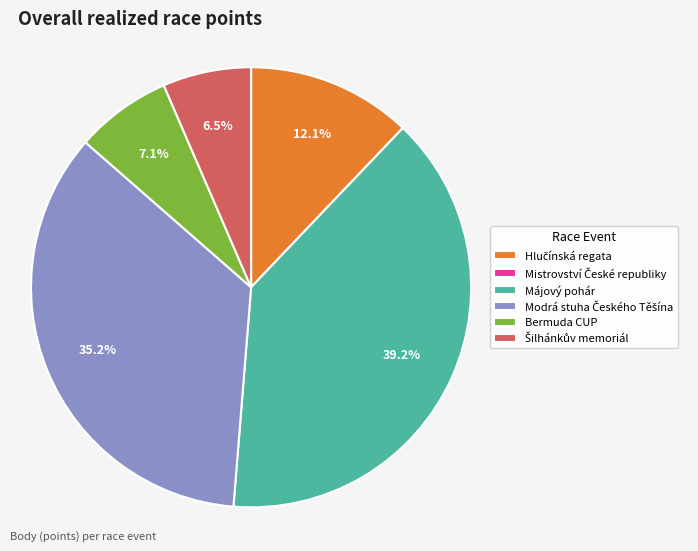

Does any single category account for the majority?

No